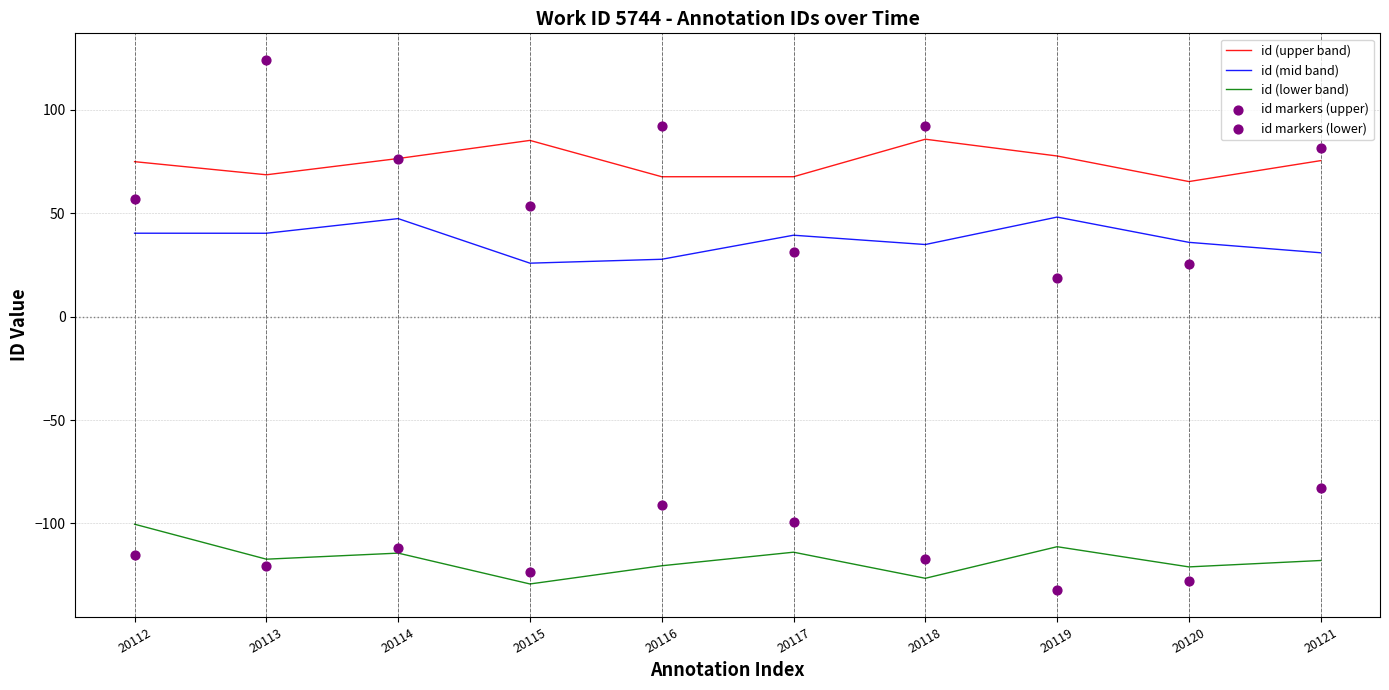

At how many categories does at least one series exceed -7?

10